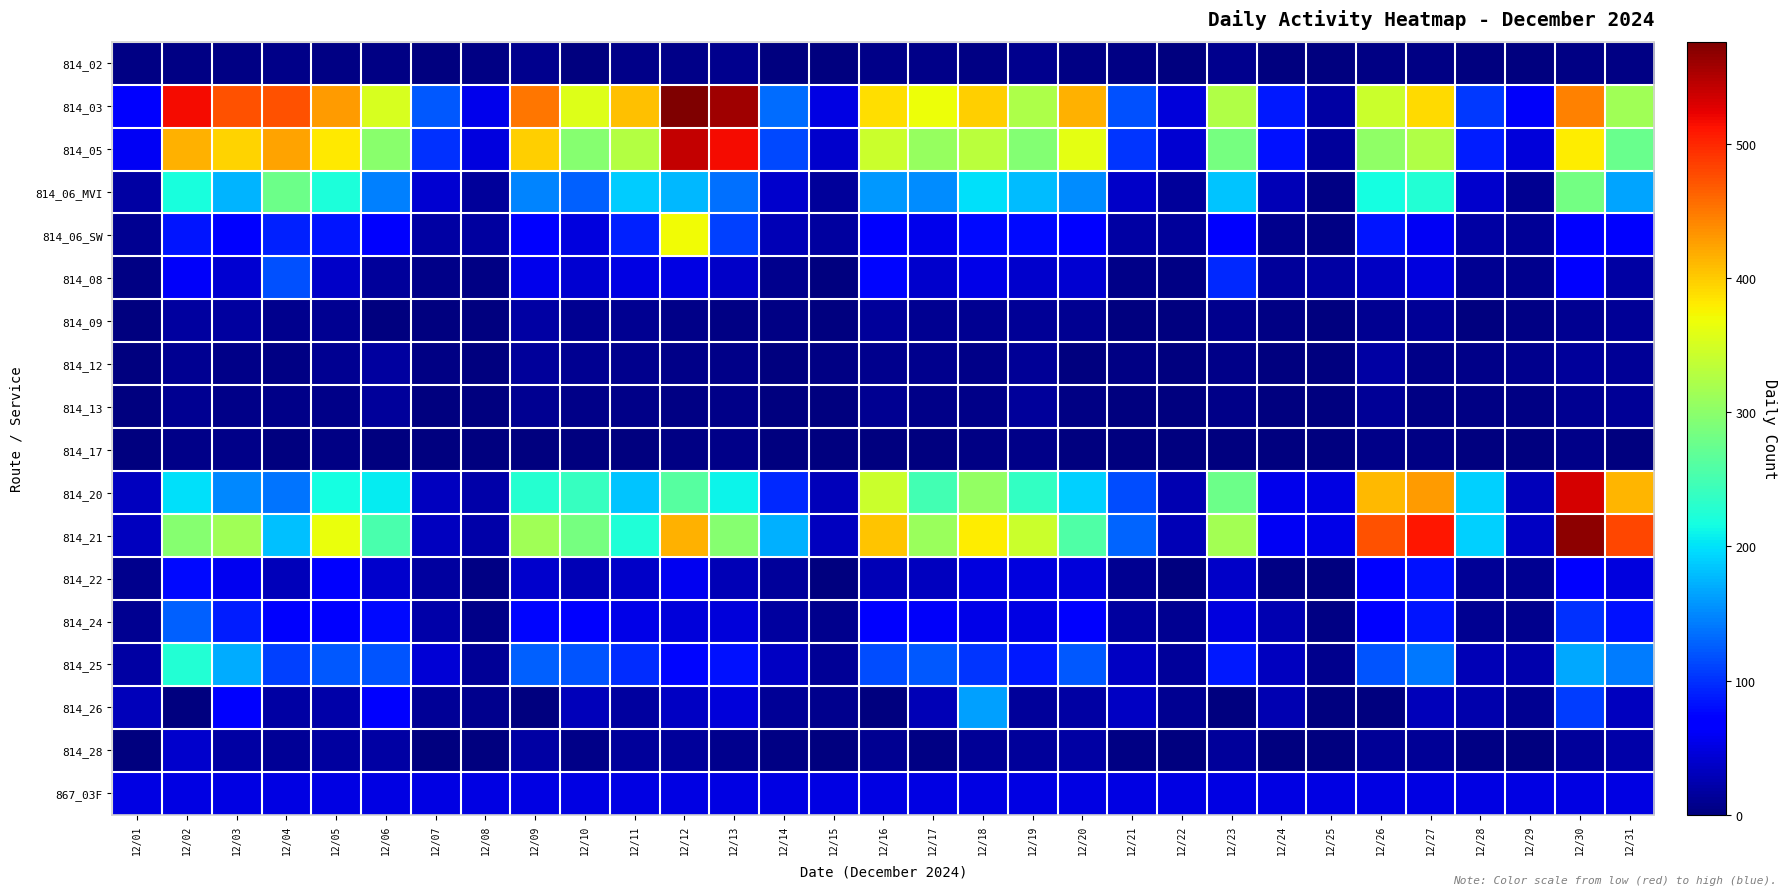

Reading left to right, extract all data points from this chart.

814_02: 12/01=3	12/02=4	12/03=4	12/04=6	12/05=3	12/06=4	12/07=0	12/08=4	12/09=8	12/10=2	12/11=5	12/12=6	12/13=8	12/14=0	12/15=1	12/16=6	12/17=5	12/18=3	12/19=7	12/20=3	12/21=3	12/22=1	12/23=8	12/24=0	12/25=1	12/26=4	12/27=4	12/28=1	12/29=2	12/30=3	12/31=3
814_03: 12/01=68	12/02=516	12/03=474	12/04=473	12/05=429	12/06=352	12/07=123	12/08=56	12/09=451	12/10=356	12/11=405	12/12=576	12/13=559	12/14=134	12/15=50	12/16=387	12/17=367	12/18=396	12/19=322	12/20=415	12/21=118	12/22=45	12/23=324	12/24=86	12/25=20	12/26=343	12/27=391	12/28=105	12/29=62	12/30=444	12/31=314
814_05: 12/01=59	12/02=414	12/03=394	12/04=424	12/05=382	12/06=299	12/07=99	12/08=48	12/09=397	12/10=296	12/11=327	12/12=541	12/13=516	12/14=113	12/15=40	12/16=342	12/17=307	12/18=332	12/19=293	12/20=362	12/21=102	12/22=41	12/23=284	12/24=81	12/25=14	12/26=302	12/27=325	12/28=88	12/29=45	12/30=379	12/31=275
814_06_MVI: 12/01=18	12/02=219	12/03=174	12/04=277	12/05=222	12/06=146	12/07=41	12/08=15	12/09=147	12/10=127	12/11=188	12/12=177	12/13=136	12/14=40	12/15=14	12/16=158	12/17=152	12/18=198	12/19=179	12/20=152	12/21=38	12/22=14	12/23=183	12/24=29	12/25=4	12/26=217	12/27=225	12/28=39	12/29=10	12/30=282	12/31=166
814_06_SW: 12/01=11	12/02=85	12/03=67	12/04=90	12/05=84	12/06=65	12/07=18	12/08=17	12/09=67	12/10=49	12/11=90	12/12=369	12/13=109	12/14=28	12/15=17	12/16=64	12/17=56	12/18=77	12/19=77	12/20=68	12/21=20	12/22=15	12/23=63	12/24=8	12/25=4	12/26=84	12/27=60	12/28=19	12/29=12	12/30=66	12/31=63
814_08: 12/01=4	12/02=62	12/03=41	12/04=119	12/05=37	12/06=15	12/07=5	12/08=4	12/09=56	12/10=41	12/11=50	12/12=51	12/13=36	12/14=7	12/15=2	12/16=76	12/17=39	12/18=53	12/19=39	12/20=41	12/21=5	12/22=3	12/23=95	12/24=14	12/25=20	12/26=34	12/27=49	12/28=10	12/29=8	12/30=68	12/31=18
814_09: 12/01=0	12/02=16	12/03=16	12/04=7	12/05=10	12/06=2	12/07=0	12/08=2	12/09=18	12/10=9	12/11=9	12/12=6	12/13=3	12/14=3	12/15=0	12/16=14	12/17=11	12/18=11	12/19=12	12/20=9	12/21=1	12/22=1	12/23=8	12/24=4	12/25=0	12/26=9	12/27=12	12/28=2	12/29=3	12/30=10	12/31=12
814_12: 12/01=2	12/02=10	12/03=5	12/04=4	12/05=9	12/06=16	12/07=3	12/08=0	12/09=14	12/10=9	12/11=8	12/12=6	12/13=6	12/14=2	12/15=3	12/16=8	12/17=7	12/18=6	12/19=13	12/20=2	12/21=3	12/22=1	12/23=6	12/24=2	12/25=0	12/26=20	12/27=5	12/28=6	12/29=7	12/30=14	12/31=13
814_13: 12/01=1	12/02=11	12/03=5	12/04=5	12/05=6	12/06=15	12/07=2	12/08=0	12/09=11	12/10=6	12/11=6	12/12=4	12/13=5	12/14=2	12/15=2	12/16=9	12/17=5	12/18=5	12/19=14	12/20=3	12/21=2	12/22=1	12/23=6	12/24=1	12/25=0	12/26=13	12/27=4	12/28=4	12/29=4	12/30=10	12/31=12
814_17: 12/01=0	12/02=5	12/03=5	12/04=2	12/05=3	12/06=1	12/07=1	12/08=0	12/09=2	12/10=1	12/11=1	12/12=3	12/13=6	12/14=0	12/15=0	12/16=0	12/17=1	12/18=4	12/19=5	12/20=2	12/21=0	12/22=0	12/23=1	12/24=0	12/25=0	12/26=6	12/27=4	12/28=0	12/29=0	12/30=5	12/31=1
814_20: 12/01=32	12/02=199	12/03=150	12/04=139	12/05=218	12/06=205	12/07=33	12/08=22	12/09=229	12/10=240	12/11=183	12/12=261	12/13=211	12/14=96	12/15=31	12/16=344	12/17=248	12/18=304	12/19=237	12/20=191	12/21=116	12/22=26	12/23=277	12/24=56	12/25=50	12/26=411	12/27=429	12/28=189	12/29=30	12/30=533	12/31=413
814_21: 12/01=33	12/02=296	12/03=314	12/04=182	12/05=365	12/06=252	12/07=33	12/08=22	12/09=314	12/10=285	12/11=223	12/12=415	12/13=295	12/14=171	12/15=32	12/16=403	12/17=309	12/18=378	12/19=344	12/20=258	12/21=129	12/22=27	12/23=315	12/24=60	12/25=52	12/26=474	12/27=510	12/28=189	12/29=34	12/30=568	12/31=481
814_22: 12/01=8	12/02=77	12/03=57	12/04=31	12/05=64	12/06=40	12/07=17	12/08=3	12/09=39	12/10=28	12/11=38	12/12=57	12/13=29	12/14=14	12/15=1	12/16=29	12/17=33	12/18=49	12/19=48	12/20=45	12/21=11	12/22=2	12/23=36	12/24=4	12/25=1	12/26=74	12/27=81	12/28=12	12/29=9	12/30=74	12/31=49
814_24: 12/01=10	12/02=126	12/03=89	12/04=63	12/05=73	12/06=77	12/07=22	12/08=6	12/09=76	12/10=68	12/11=53	12/12=46	12/13=47	12/14=16	12/15=7	12/16=74	12/17=61	12/18=52	12/19=51	12/20=64	12/21=16	12/22=10	12/23=49	12/24=25	12/25=3	12/26=74	12/27=85	12/28=11	12/29=8	12/30=100	12/31=83
814_25: 12/01=20	12/02=225	12/03=169	12/04=109	12/05=123	12/06=121	12/07=44	12/08=12	12/09=128	12/10=120	12/11=97	12/12=75	12/13=81	12/14=35	12/15=13	12/16=116	12/17=122	12/18=102	12/19=86	12/20=123	12/21=35	12/22=14	12/23=86	12/24=32	12/25=7	12/26=121	12/27=141	12/28=29	12/29=24	12/30=168	12/31=142
814_26: 12/01=31	12/02=0	12/03=73	12/04=18	12/05=22	12/06=67	12/07=13	12/08=7	12/09=0	12/10=30	12/11=17	12/12=34	12/13=46	12/14=12	12/15=8	12/16=1	12/17=27	12/18=164	12/19=14	12/20=19	12/21=34	12/22=9	12/23=0	12/24=26	12/25=1	12/26=2	12/27=31	12/28=23	12/29=9	12/30=107	12/31=33
814_28: 12/01=0	12/02=39	12/03=18	12/04=12	12/05=16	12/06=19	12/07=1	12/08=0	12/09=18	12/10=5	12/11=15	12/12=14	12/13=7	12/14=3	12/15=0	12/16=10	12/17=4	12/18=13	12/19=15	12/20=18	12/21=3	12/22=0	12/23=15	12/24=0	12/25=0	12/26=12	12/27=13	12/28=3	12/29=0	12/30=14	12/31=21
867_03F: 12/01=50	12/02=50	12/03=50	12/04=50	12/05=50	12/06=50	12/07=50	12/08=50	12/09=50	12/10=50	12/11=50	12/12=50	12/13=50	12/14=50	12/15=50	12/16=50	12/17=50	12/18=50	12/19=50	12/20=50	12/21=50	12/22=50	12/23=50	12/24=50	12/25=50	12/26=50	12/27=50	12/28=50	12/29=50	12/30=50	12/31=50